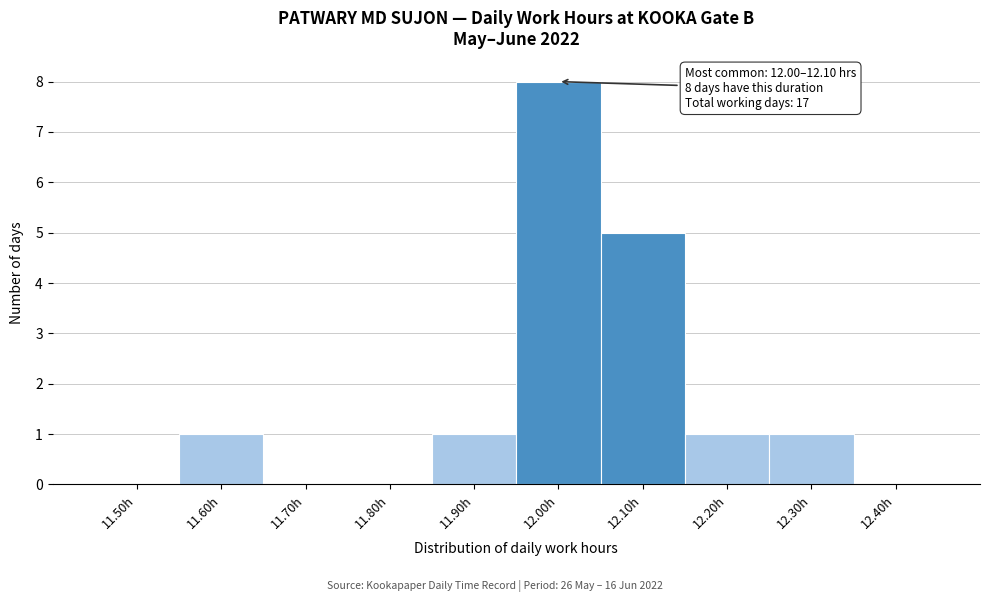

Reading left to right, what are all the values shown in this chart?

11.50h=0	11.60h=1	11.70h=0	11.80h=0	11.90h=1	12.00h=8	12.10h=5	12.20h=1	12.30h=1	12.40h=0